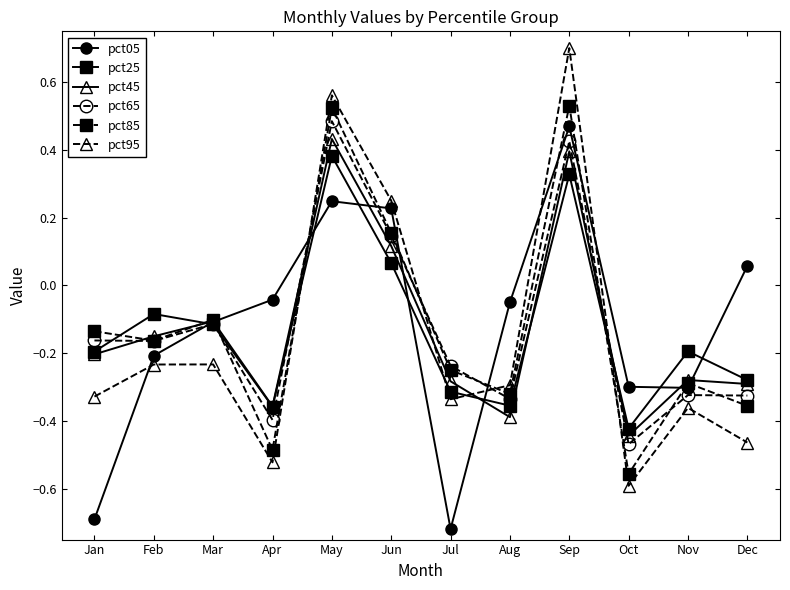

What is the difference between the maximum and minimum values in the pct65 series?

1.0